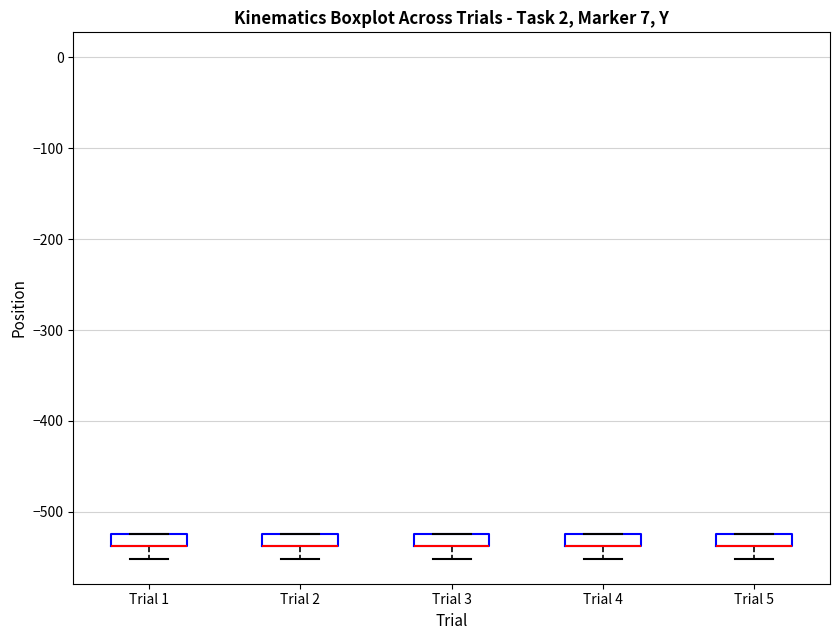

Where is the lower edge of the box for Trial 2 on the y-axis? The values are not printed on the chart, so give them approximately, as read against the axis.

-540